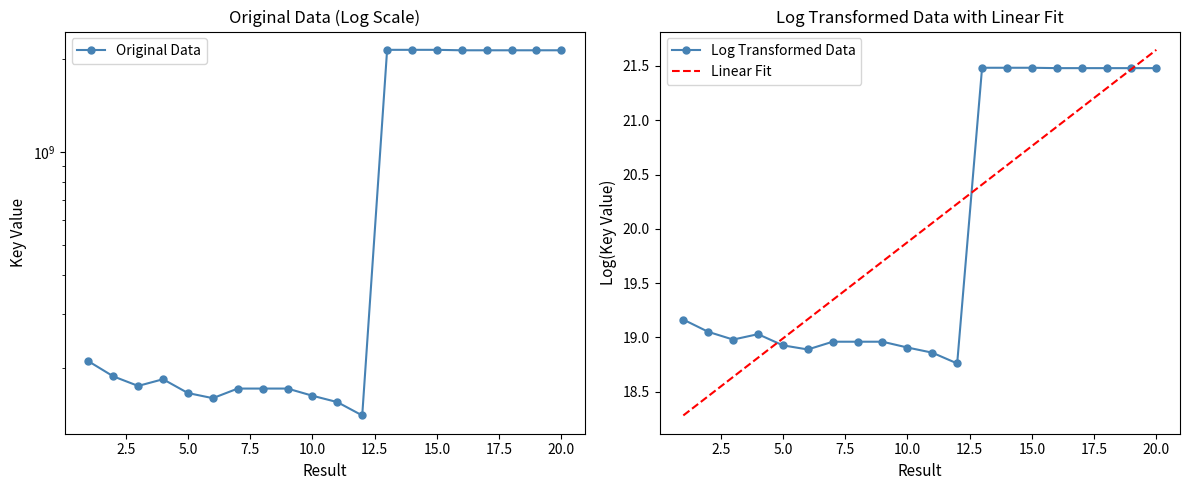

The value of Log Transformed Data at 20.0 is 11.4. True or false?

False